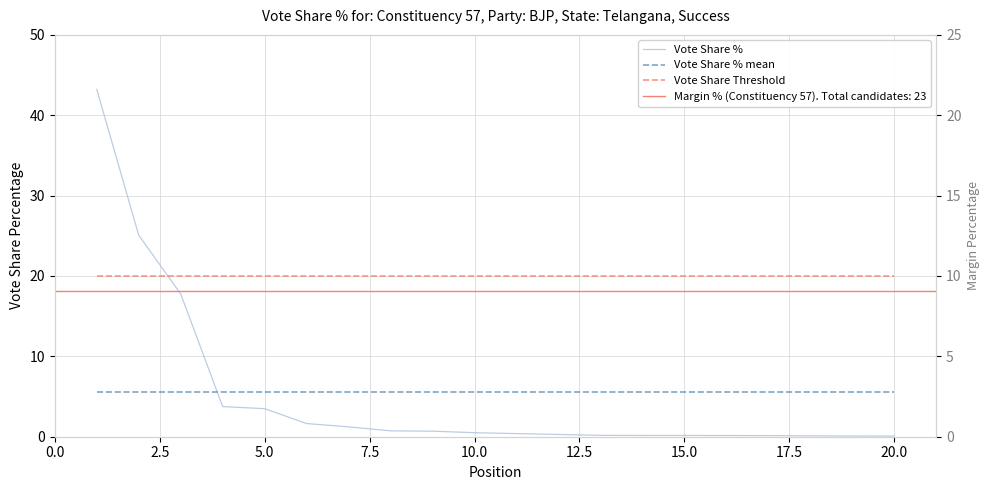

What is the value of the Vote Share % point at the 7th from the left?

1.2